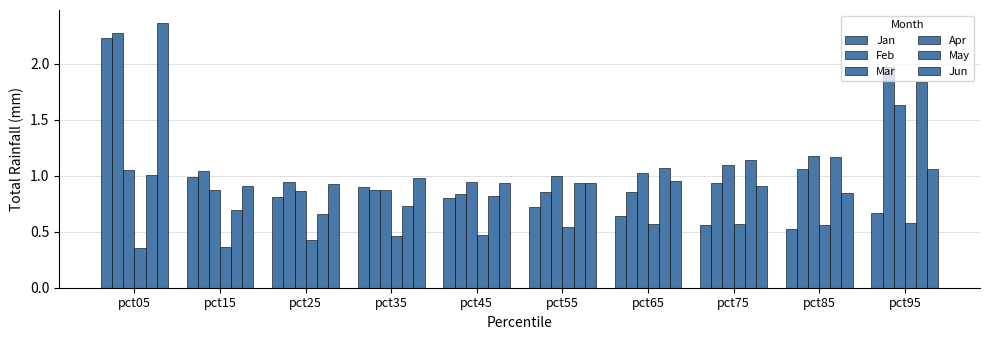

What is the difference between the maximum and minimum values in the May series?

1.2